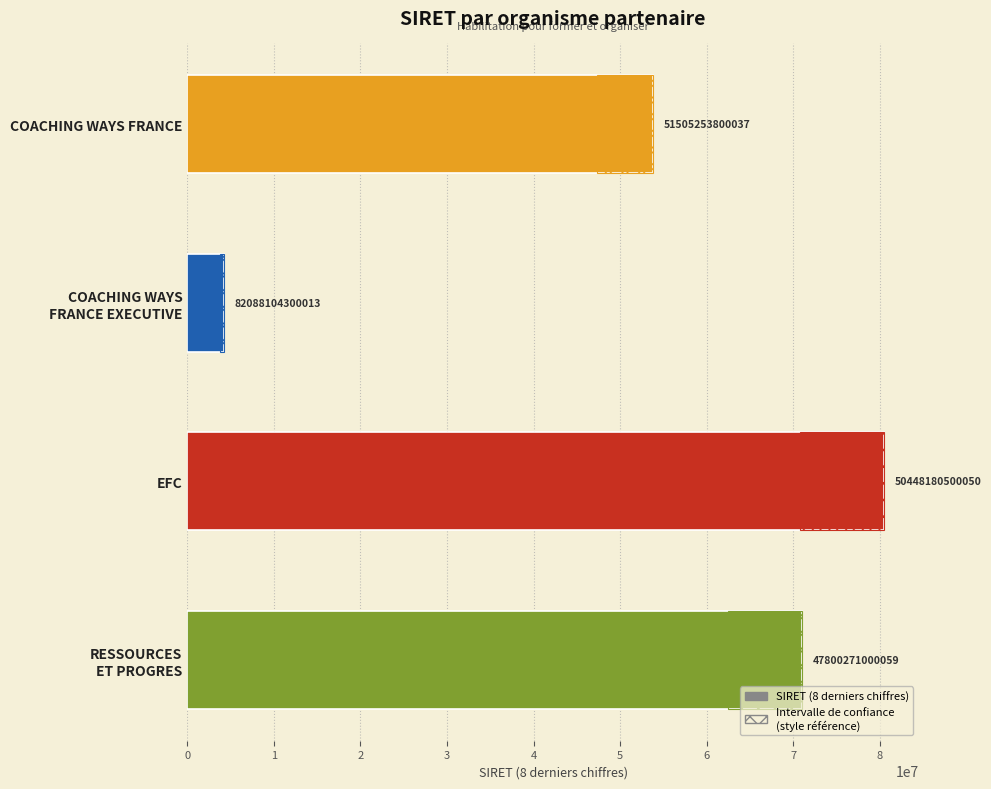

How many values are between 53800037 and 80500050?

3